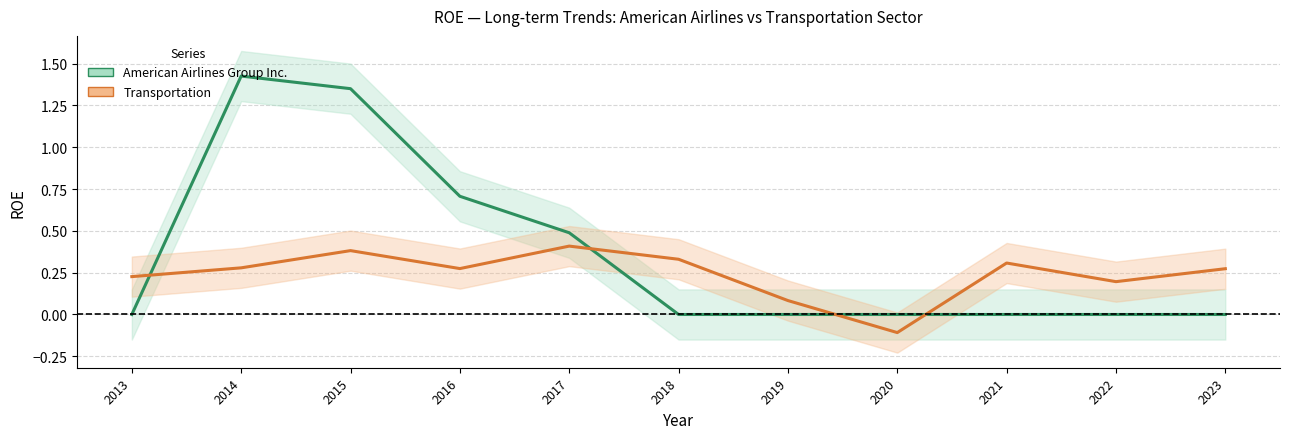

Is this an area chart (filled region under the line)?

No